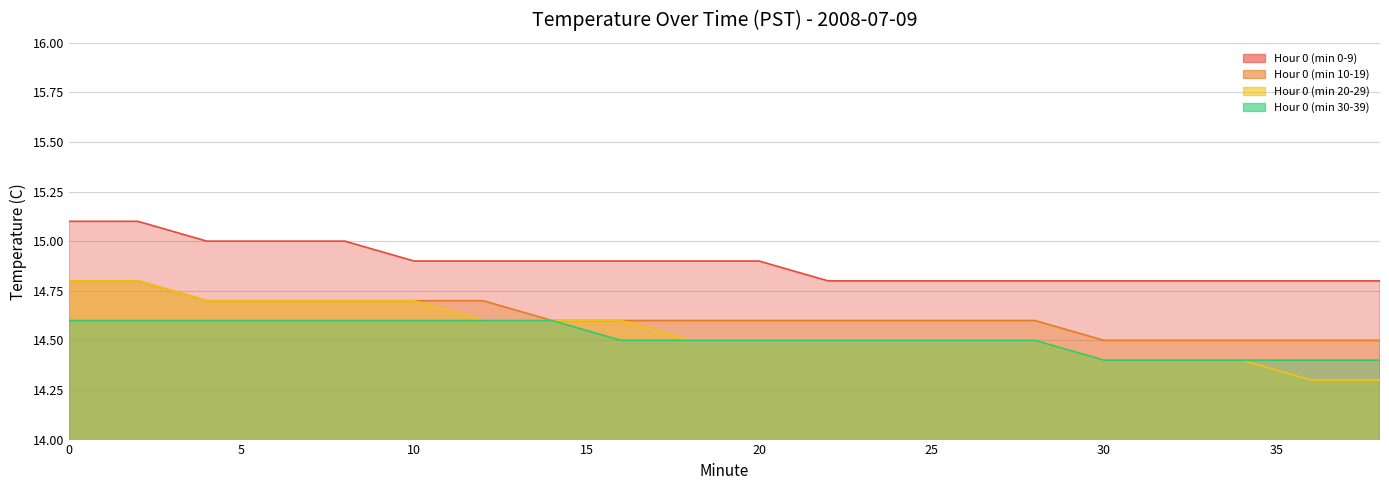

Reading right to left, extract all data points from this chart.

Hour 0 (min 0-9) line: 14.8	14.8	14.8	14.8	14.8	14.8	14.8	14.8	14.8	14.9	14.9	14.9	14.9	14.9	14.9	15.0	15.0	15.0	15.1	15.1
Hour 0 (min 10-19) line: 14.5	14.5	14.5	14.5	14.5	14.6	14.6	14.6	14.6	14.6	14.6	14.6	14.6	14.7	14.7	14.7	14.7	14.7	14.8	14.8
Hour 0 (min 20-29) line: 14.3	14.3	14.4	14.4	14.4	14.5	14.5	14.5	14.5	14.5	14.5	14.6	14.6	14.6	14.7	14.7	14.7	14.7	14.8	14.8
Hour 0 (min 30-39) line: 14.4	14.4	14.4	14.4	14.4	14.5	14.5	14.5	14.5	14.5	14.5	14.5	14.6	14.6	14.6	14.6	14.6	14.6	14.6	14.6